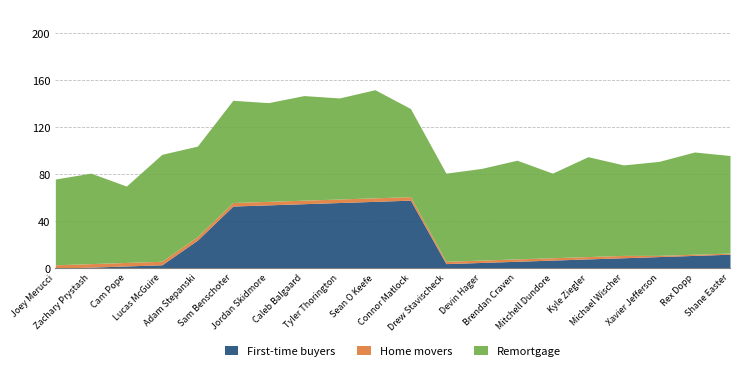

Rank the categories by First-time buyers value from lowest to highest.

Joey Merucci, Zachary Prystash, Cam Pope, Lucas McGuire, Drew Stavischeck, Devin Hager, Brendan Craven, Mitchell Dundore, Kyle Ziegler, Michael Wischer, Xavier Jefferson, Rex Dopp, Shane Easter, Adam Stepanski, Sam Benschoter, Jordan Skidmore, Caleb Balgaard, Tyler Thorington, Sean O Keefe, Connor Matlock